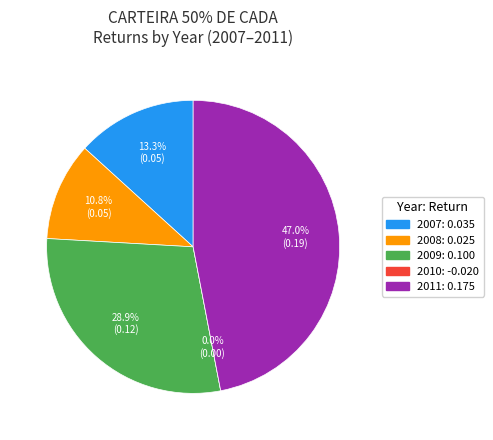

Which category has the biggest portion of the pie?

2011